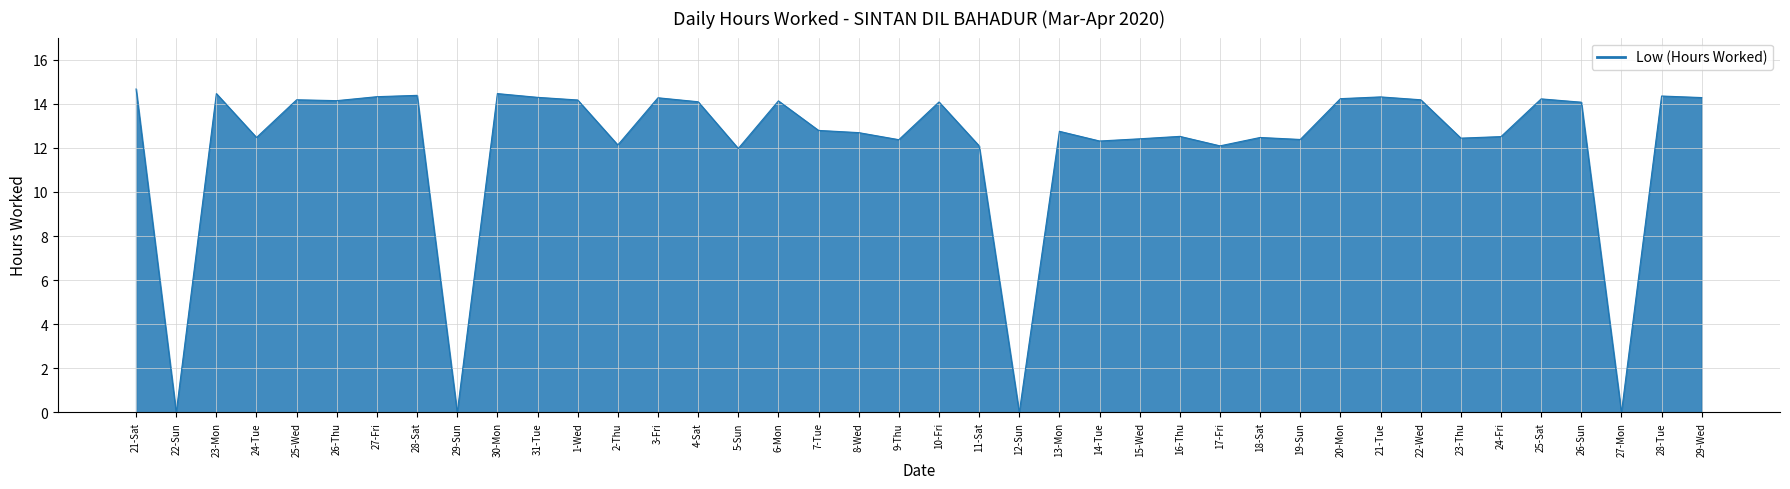

Approximately how many times larger is the value at 23-Thu compared to 7-Tue?

1.0